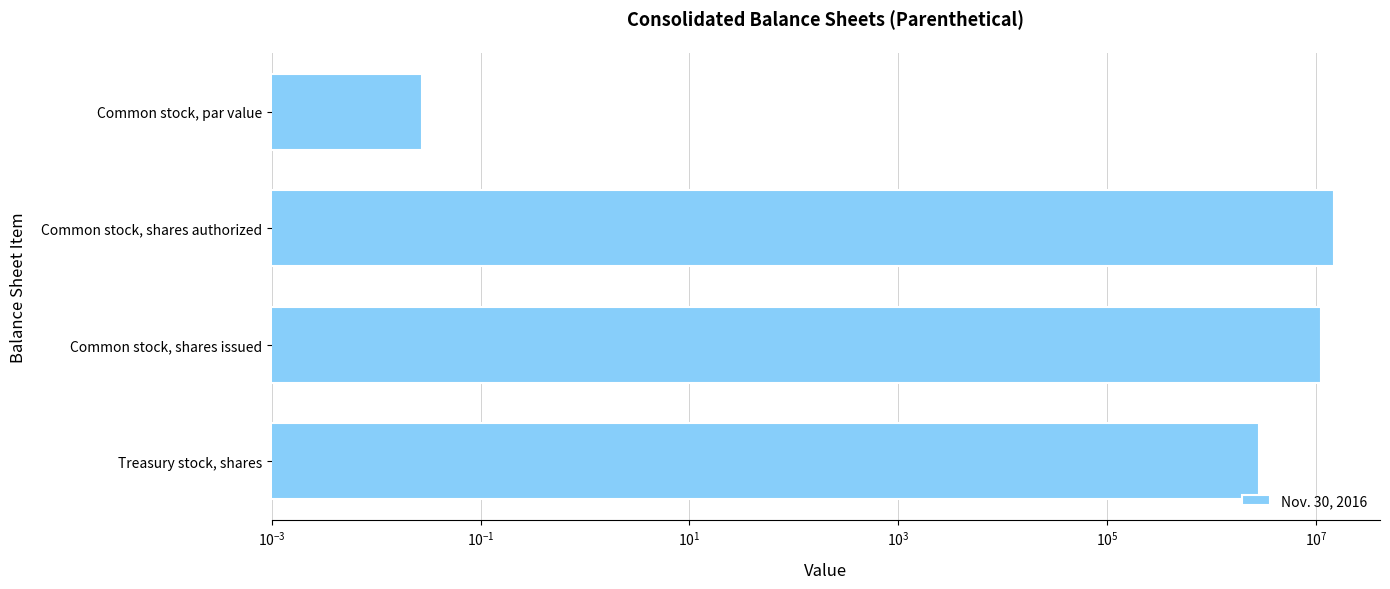

What is the value of the 3rd bar from the left?

11217144.0